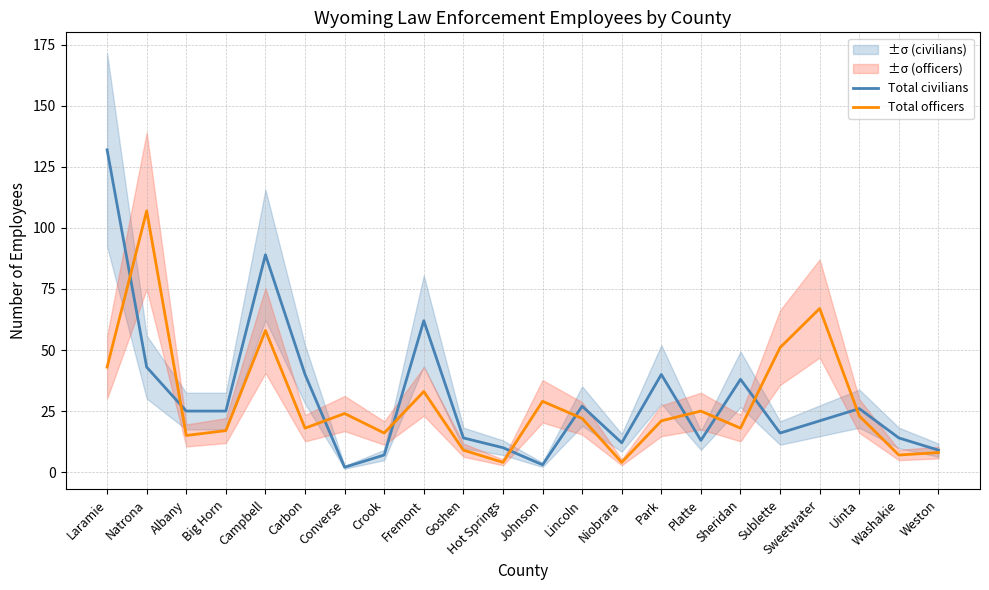

What is the label of the 17th point from the right?

Carbon